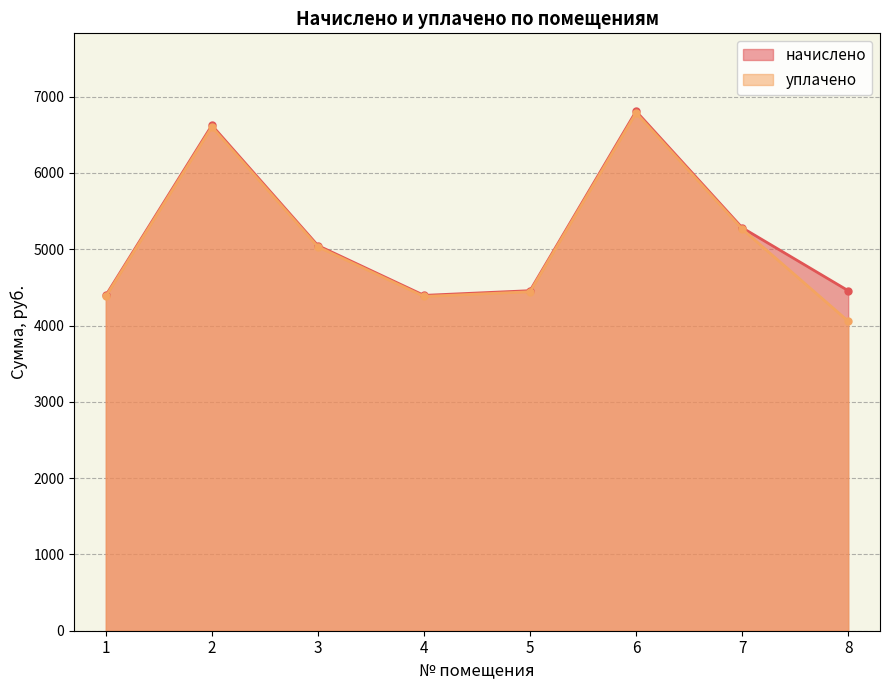

List the labels in order of уплачено value, largest first.

6, 2, 7, 3, 5, 1, 4, 8